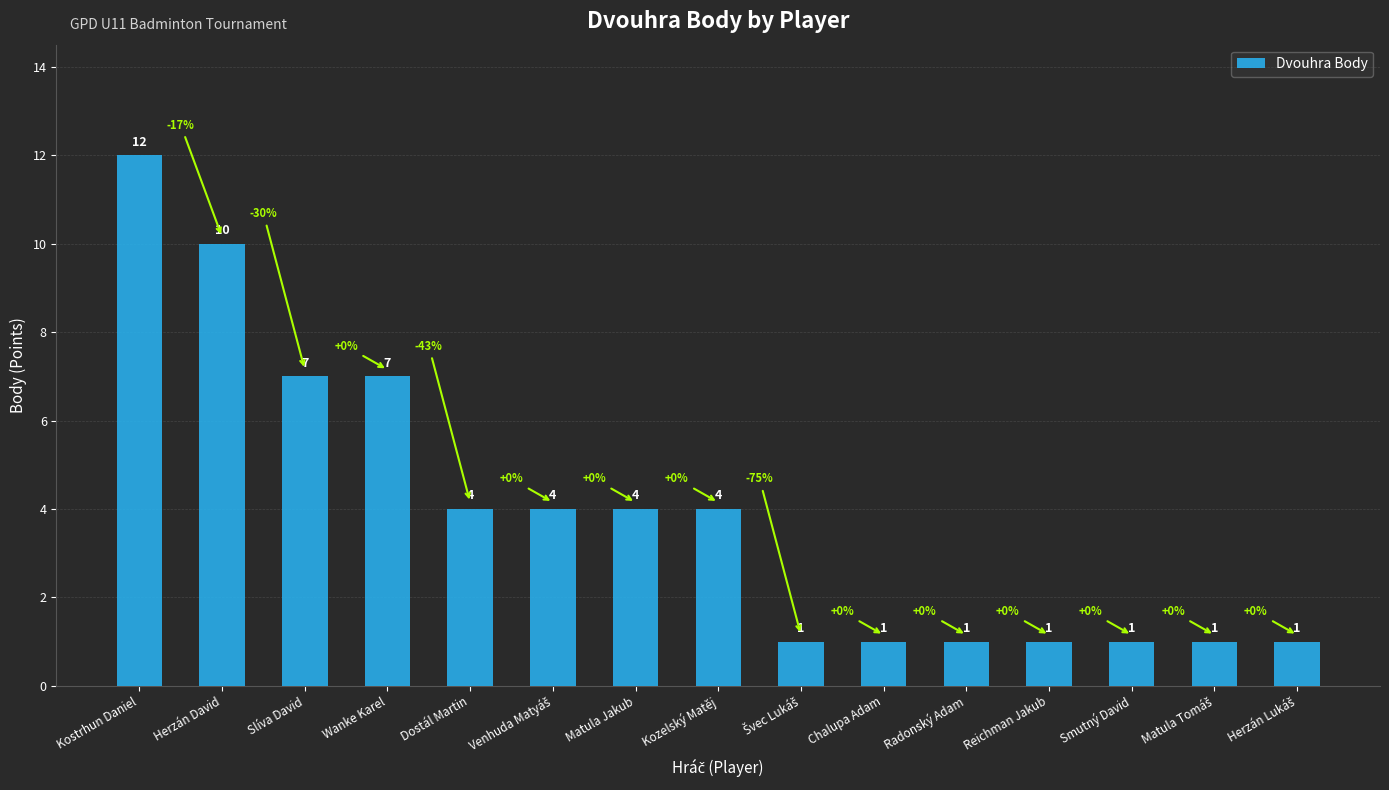

Reading left to right, extract all data points from this chart.

12	10	7	7	4	4	4	4	1	1	1	1	1	1	1